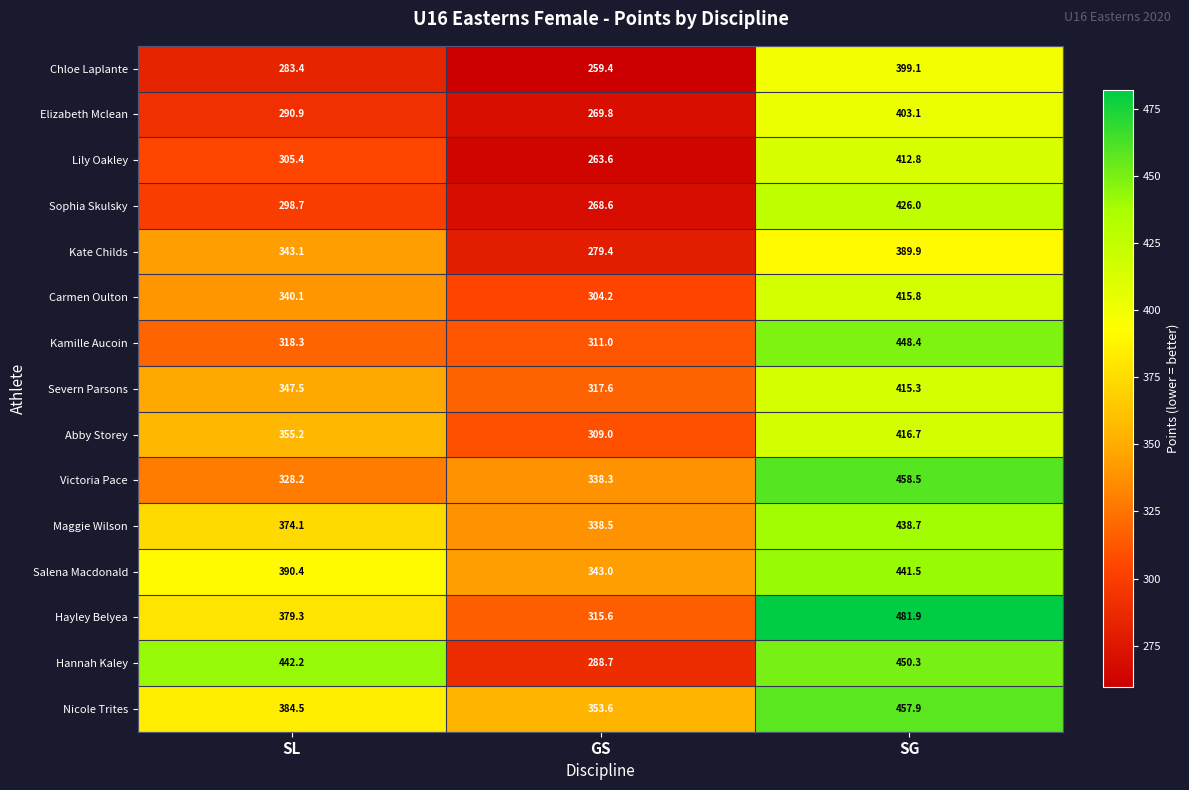

True or false: Victoria Pace has a value of 206.6 at SG.

False